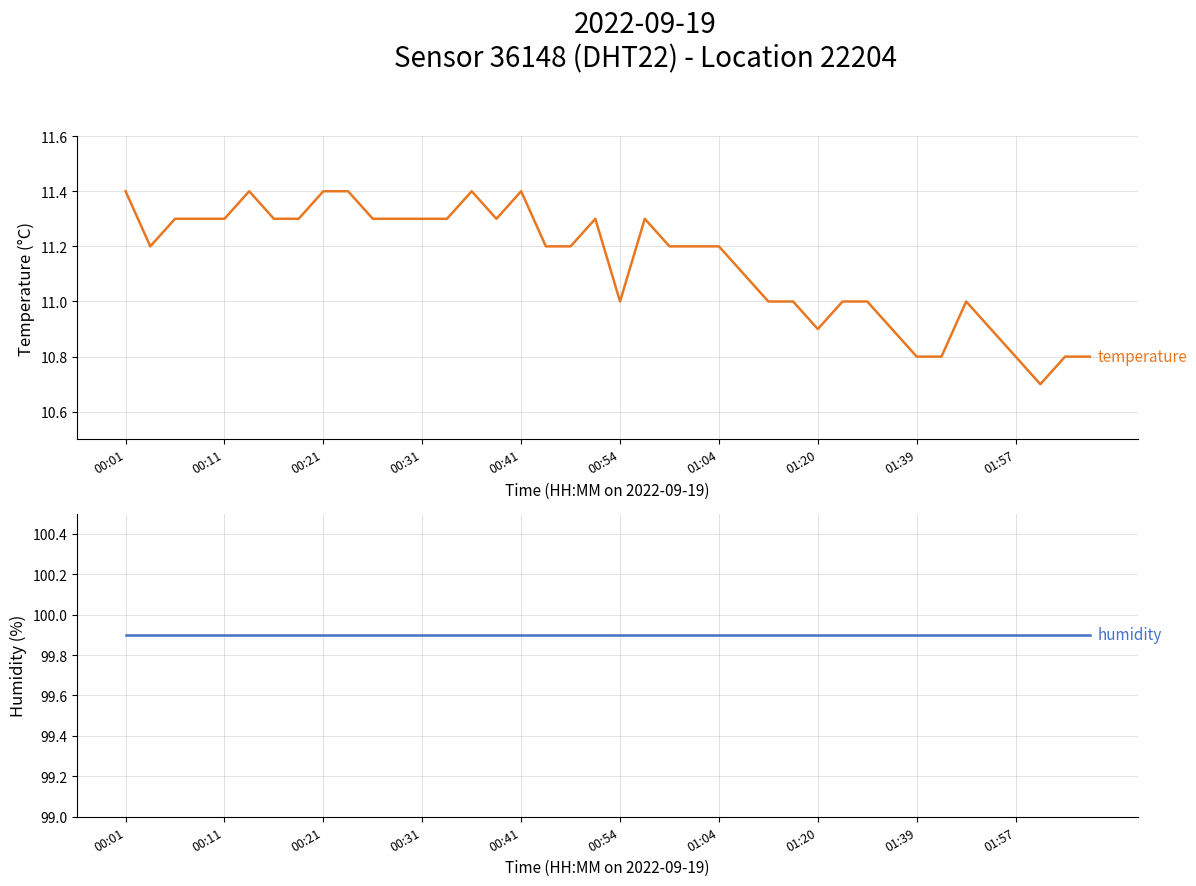

Reading left to right, extract all data points from this chart.

temperature: 11.4	11.2	11.3	11.3	11.3	11.4	11.3	11.3	11.4	11.4	11.3	11.3	11.3	11.3	11.4	11.3	11.4	11.2	11.2	11.3	11.0	11.3	11.2	11.2	11.2	11.1	11.0	11.0	10.9	11.0	11.0	10.9	10.8	10.8	11.0	10.9	10.8	10.7	10.8	10.8
humidity: 99.9	99.9	99.9	99.9	99.9	99.9	99.9	99.9	99.9	99.9	99.9	99.9	99.9	99.9	99.9	99.9	99.9	99.9	99.9	99.9	99.9	99.9	99.9	99.9	99.9	99.9	99.9	99.9	99.9	99.9	99.9	99.9	99.9	99.9	99.9	99.9	99.9	99.9	99.9	99.9